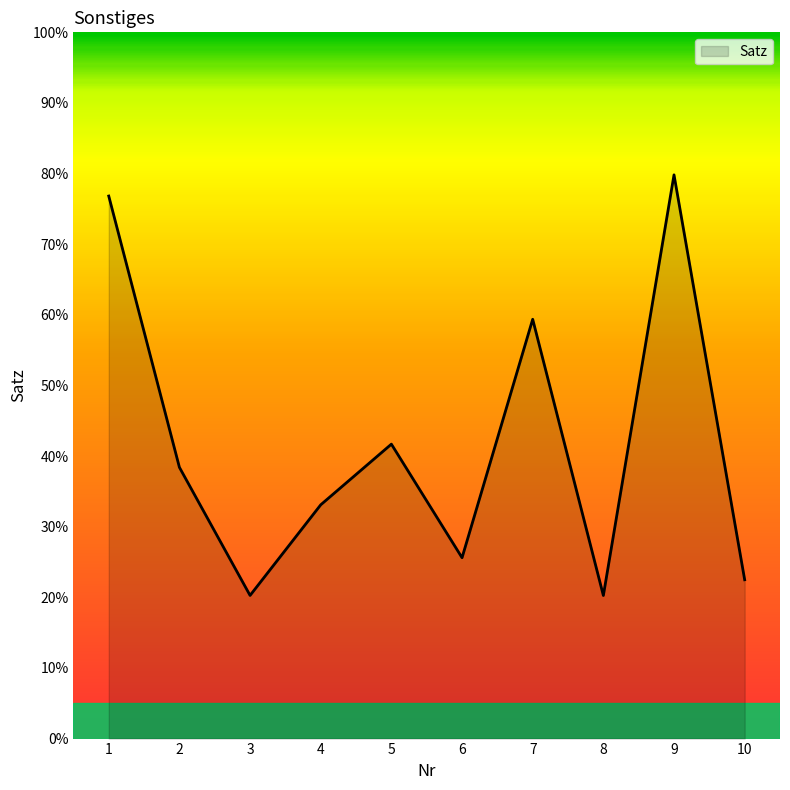

What is the change in value from 2 to 9?

+41.4